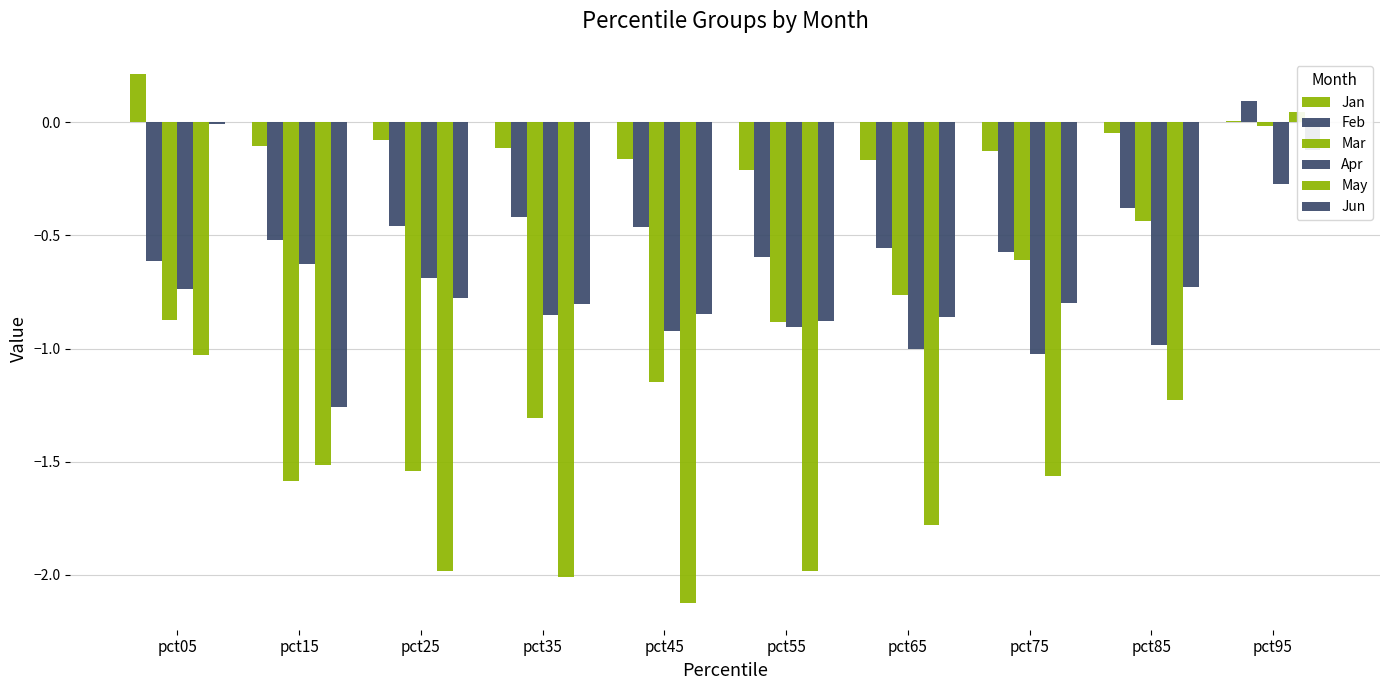

What is the average value of the Feb series?

-0.4